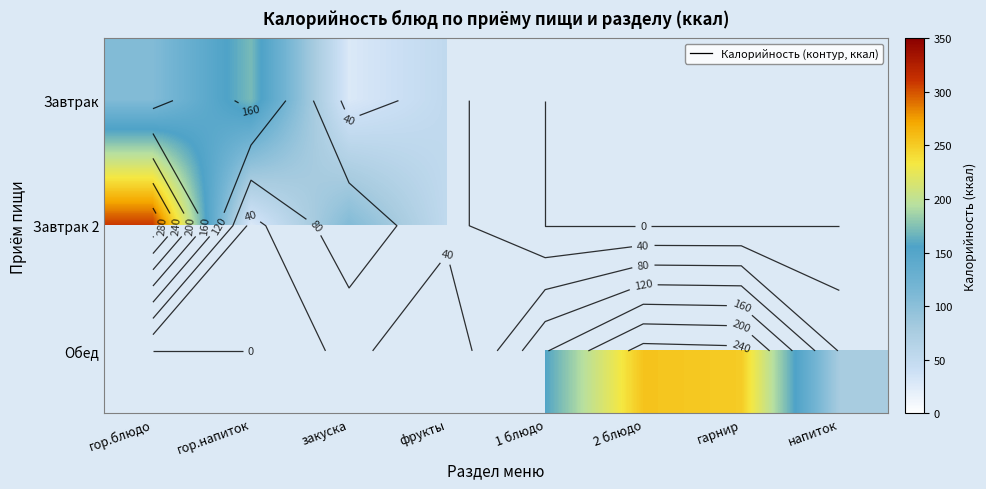

Rank the series by their maximum value, from lowest to highest.

Завтрак, Завтрак 2, Обед